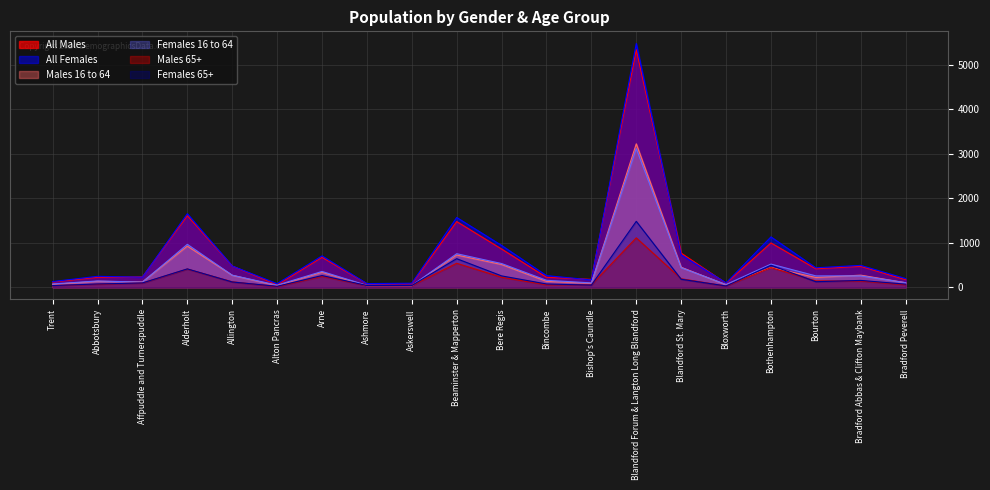

What is the minimum value for Males 16 to 64?

33